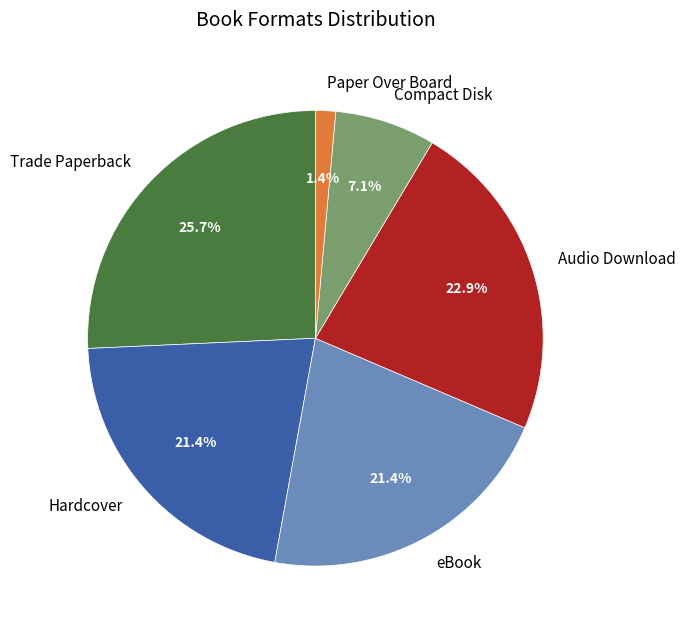

To the nearest percent, what is the difference between the largest and smallest slice percentages?

24%